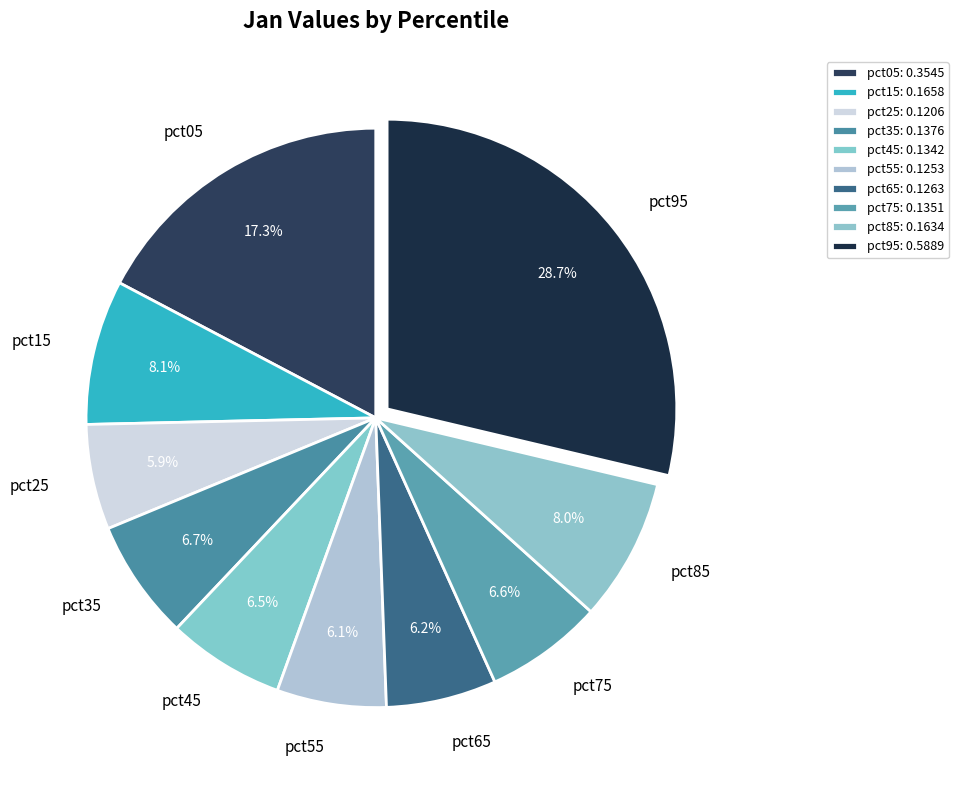

Between pct35 and pct15, which is larger?

pct15